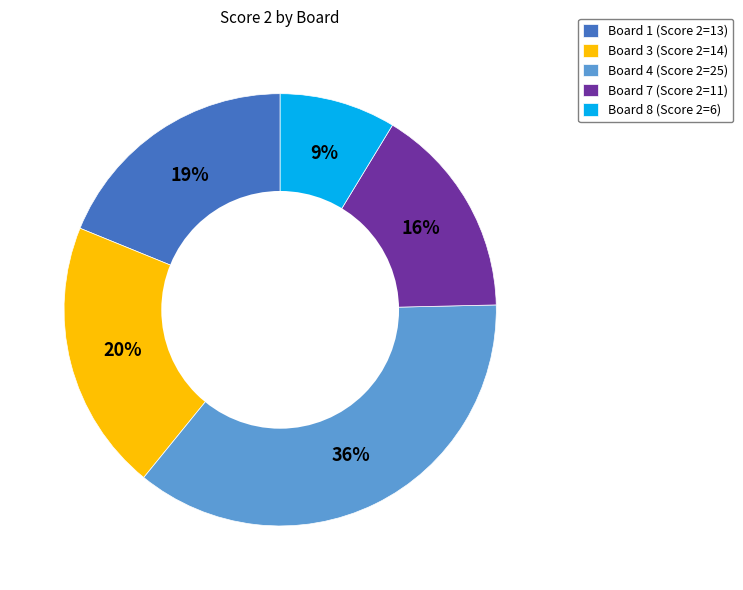

Is there a majority slice in this chart?

No